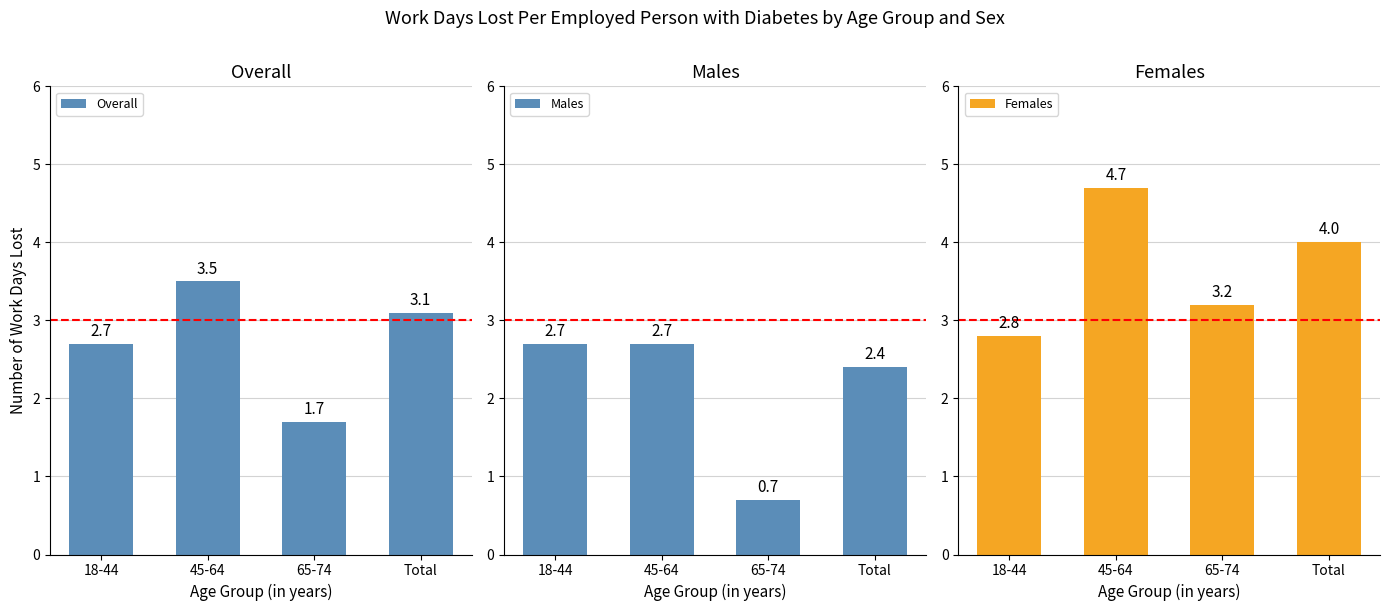

Read the Overall value at 18-44.

2.7